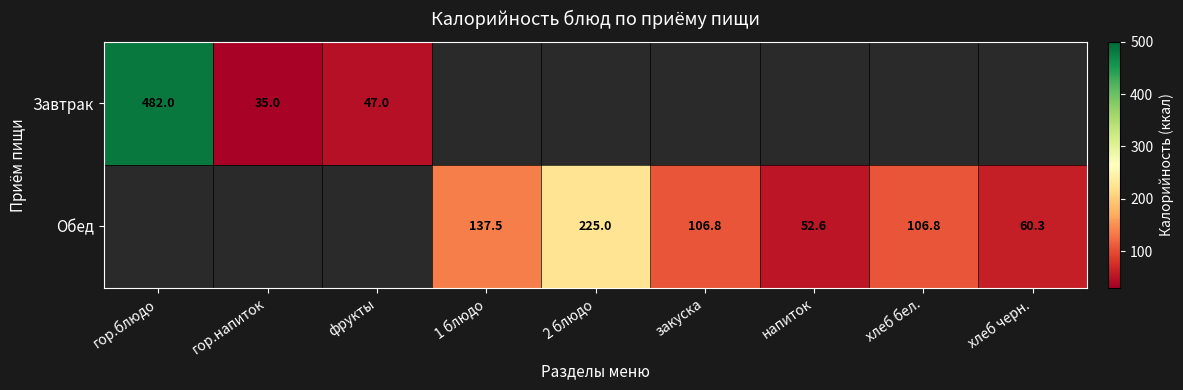

Is the value of Обед at хлеб черн. greater than the value of Завтрак at гор.напиток?

Yes